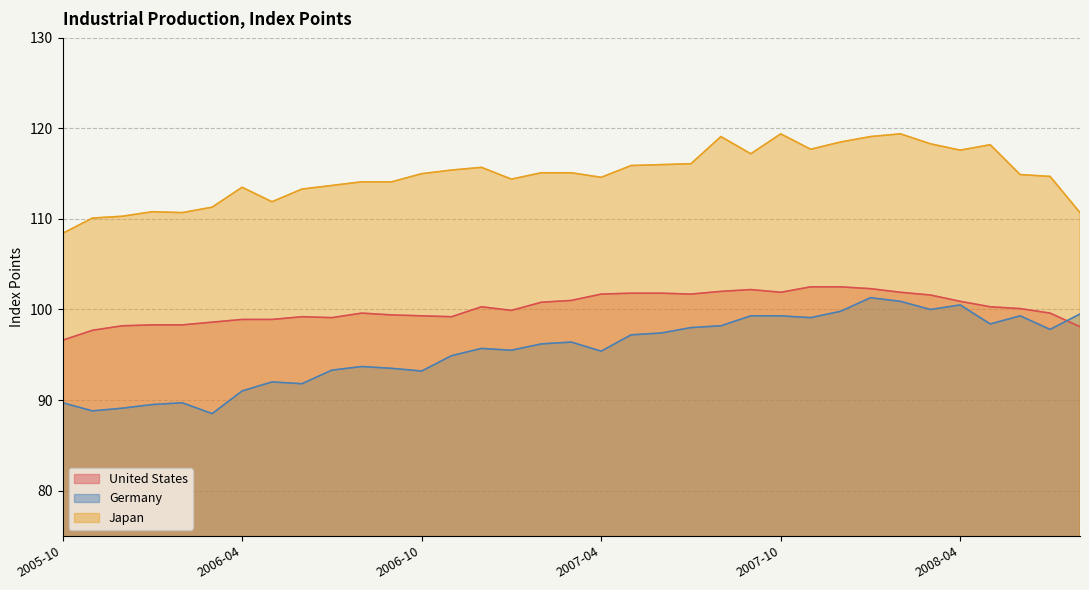

At which category is the sum across all series the highest?

2008-01